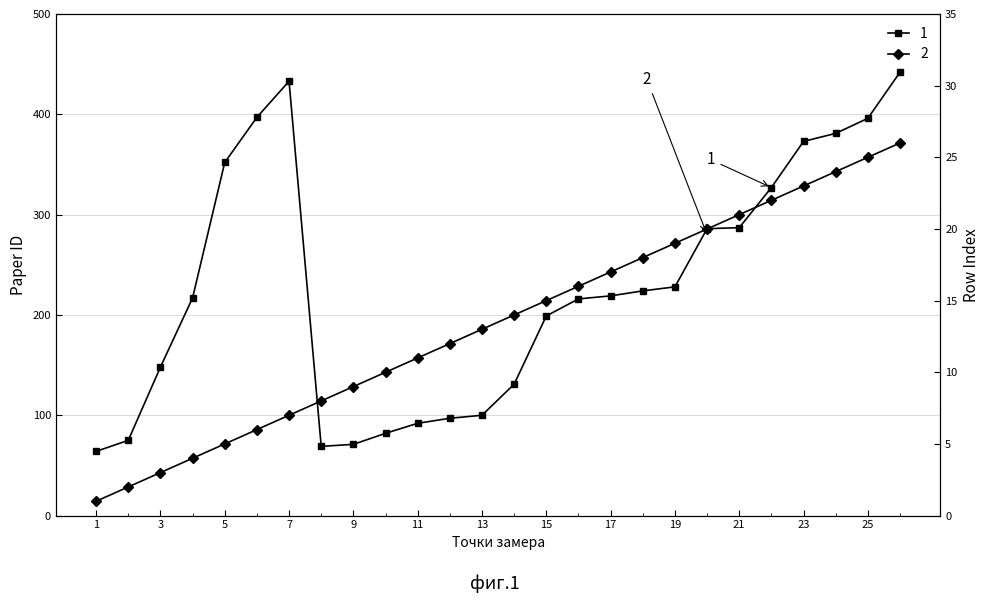

What is the average value of the Paper ID (1) series?

227